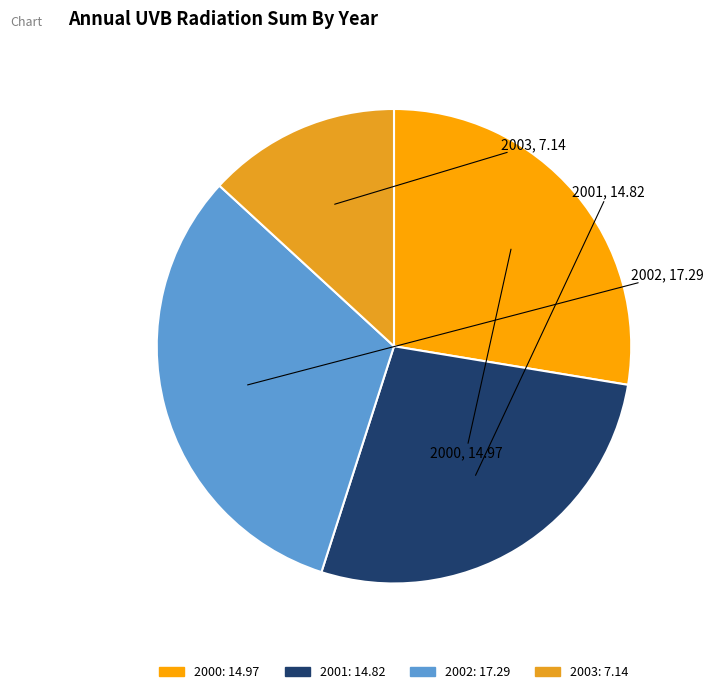

Does 2002 represent more than half of the total?

No